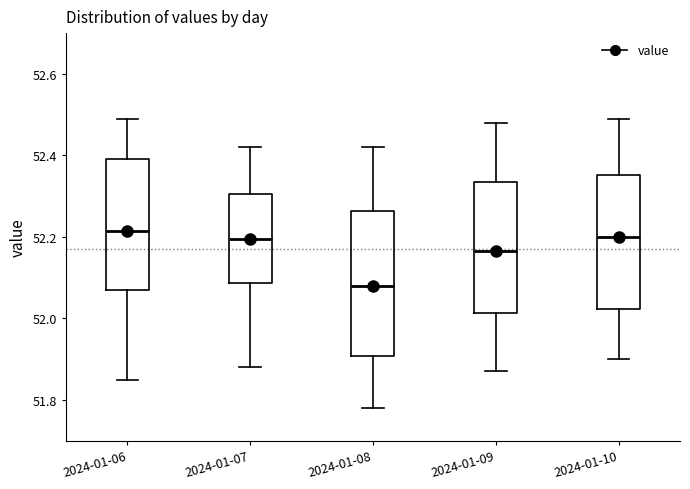

Reading left to right, read every box against the y-axis: the position of its median line, the range the box covers, and the ends of its whiskers. The values are not printed on the chart, so give them approximately, as read against the axis.

2024-01-06: median 52.22, box 52.08 to 52.40, whiskers 51.86 to 52.50
2024-01-07: median 52.20, box 52.08 to 52.30, whiskers 51.88 to 52.42
2024-01-08: median 52.08, box 51.90 to 52.26, whiskers 51.78 to 52.42
2024-01-09: median 52.16, box 52.02 to 52.34, whiskers 51.88 to 52.48
2024-01-10: median 52.20, box 52.02 to 52.36, whiskers 51.90 to 52.50